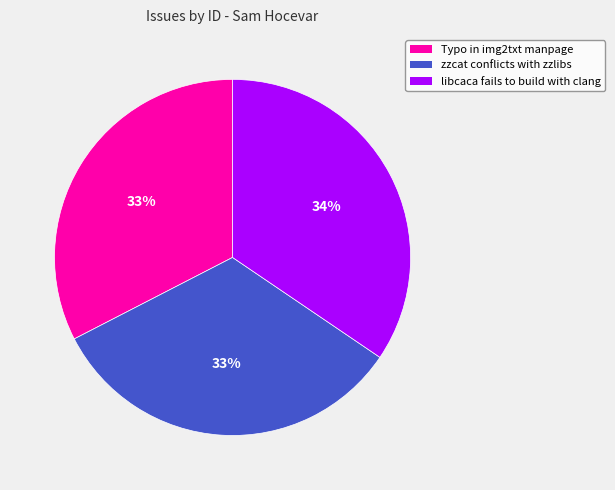

To the nearest percent, what is the average slice percentage?

33%